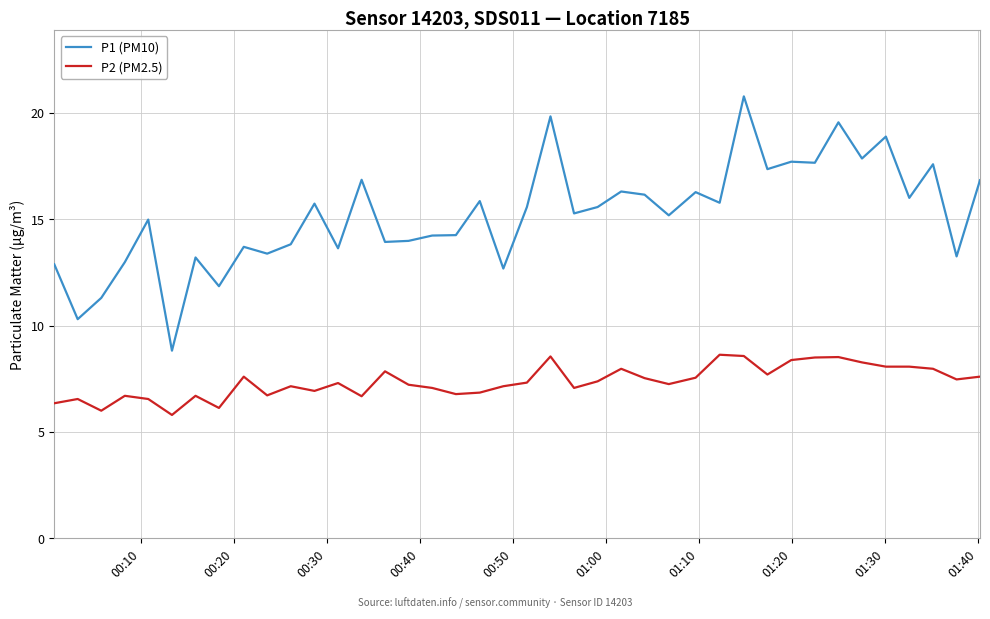

Which series has the widest spread of values?

P1 (PM10)